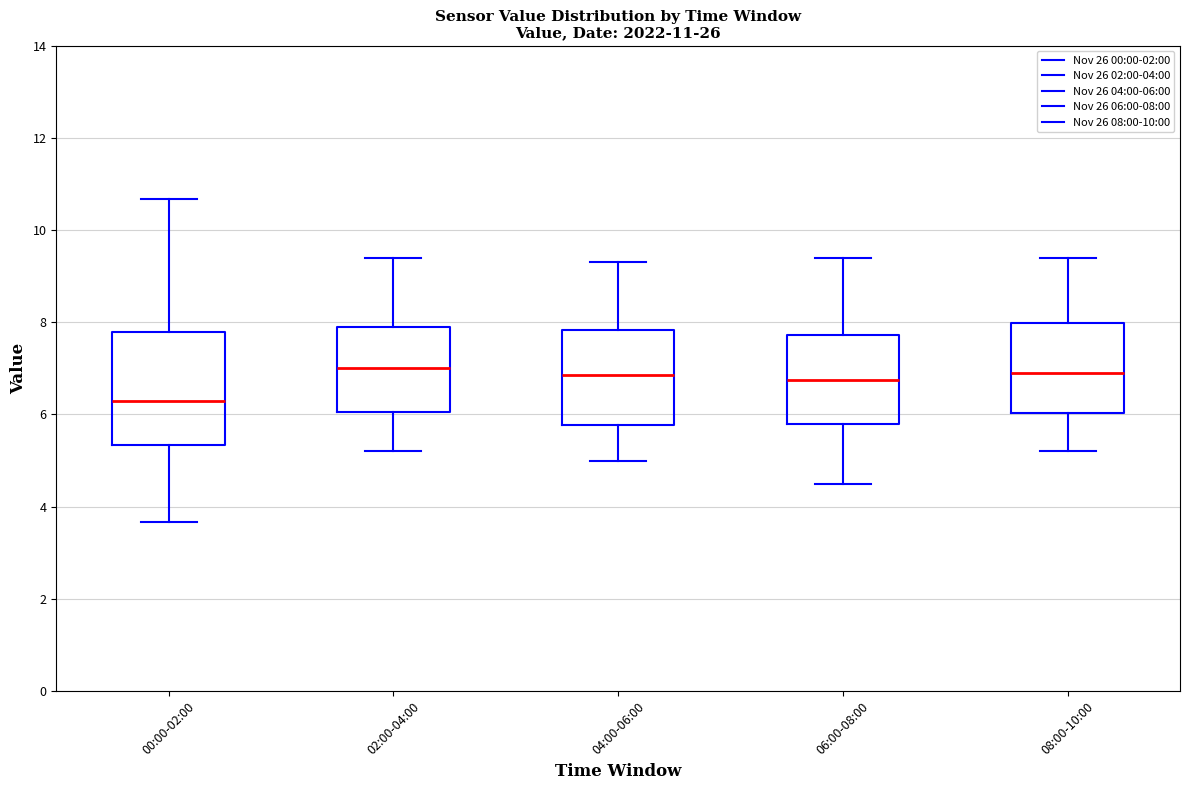

Which box has the lowest median line?

00:00-02:00